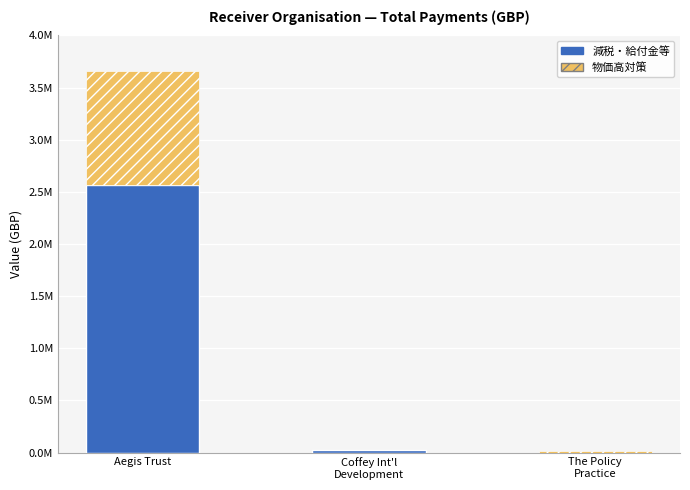

Is it true that the value at Coffey Int'l
Development is 25634?

True